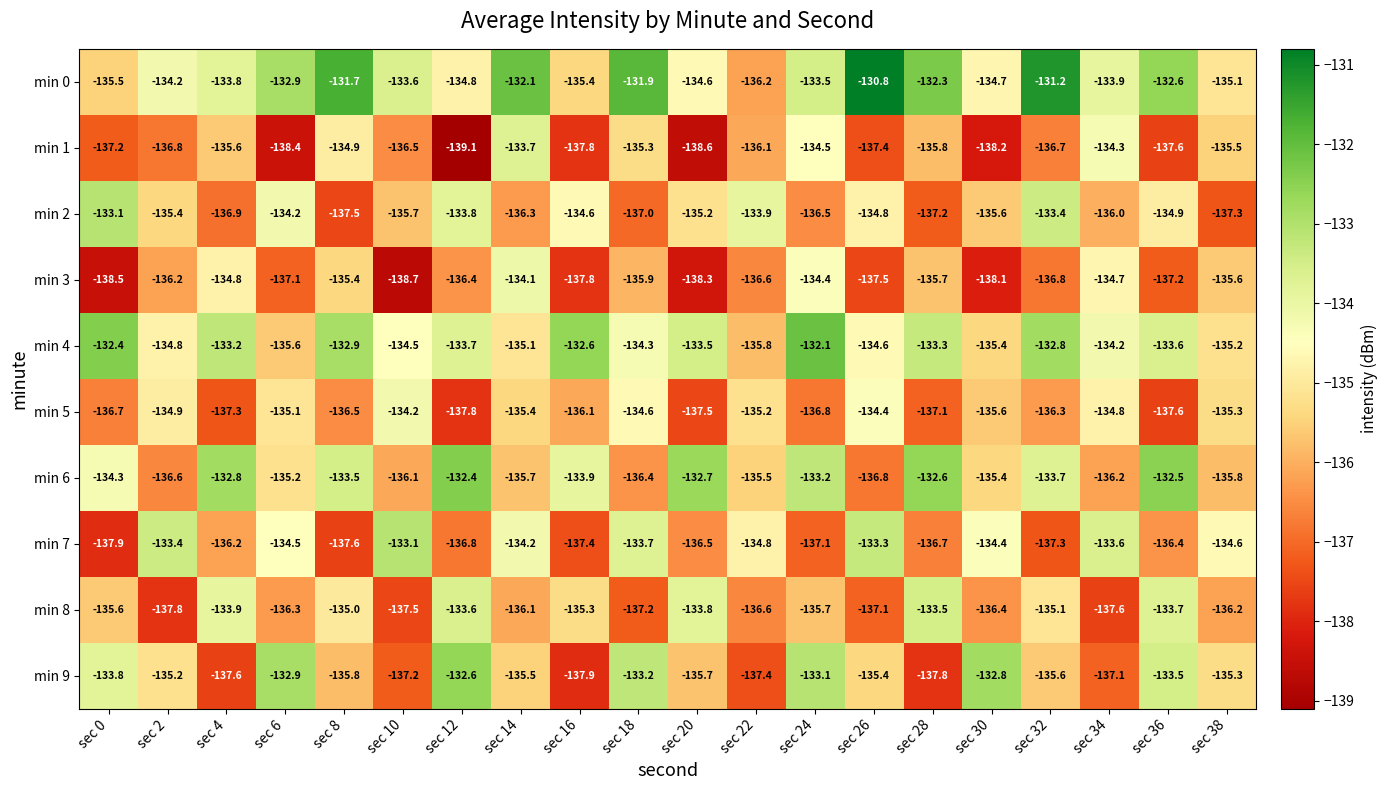

Is it true that min 8 equals -27.2 at sec 20?

False